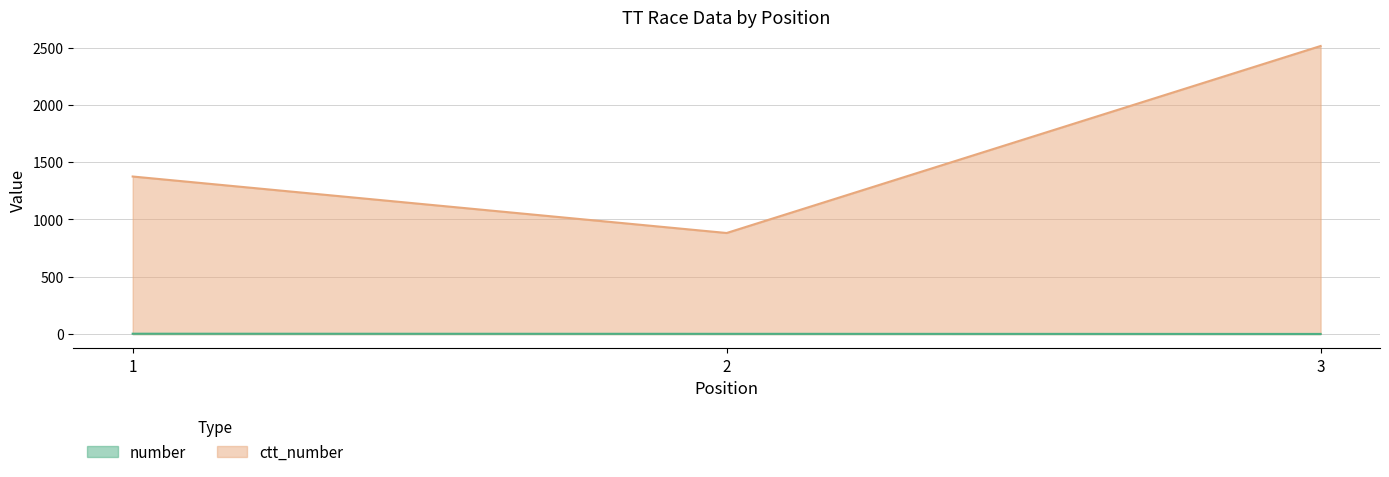

Is it true that ctt_number equals 1953 at 1?

False